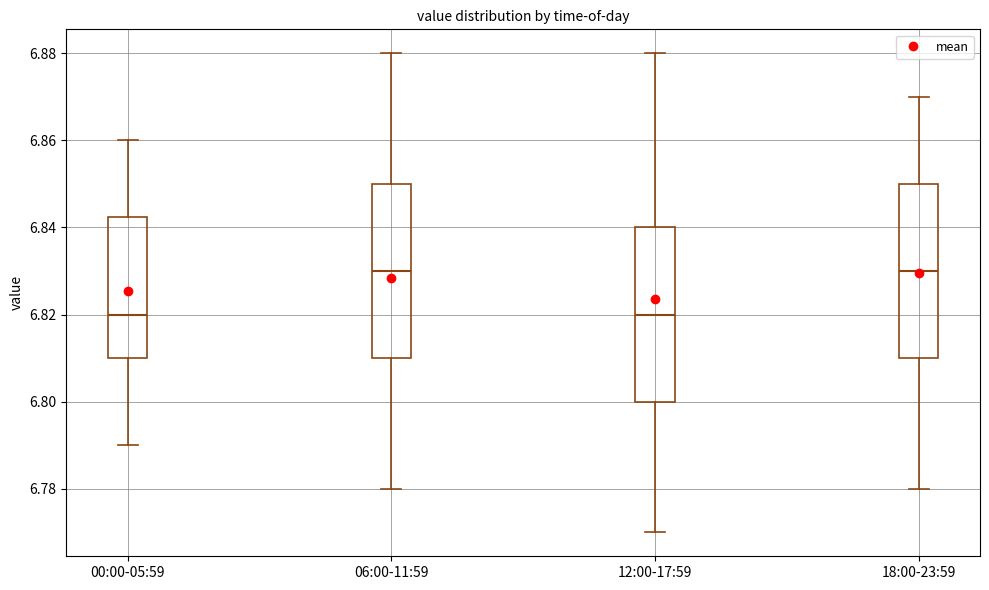

Reading left to right, transcribe this box plot: for each box, give where its median line is, the range the box spans, and where its two whiskers end, as read against the y-axis. The values are not printed on the chart, so give them approximately, as read against the axis.

00:00-05:59: median 6.820, box 6.810 to 6.842, whiskers 6.790 to 6.860
06:00-11:59: median 6.830, box 6.810 to 6.850, whiskers 6.780 to 6.880
12:00-17:59: median 6.820, box 6.800 to 6.840, whiskers 6.770 to 6.880
18:00-23:59: median 6.830, box 6.810 to 6.850, whiskers 6.780 to 6.870